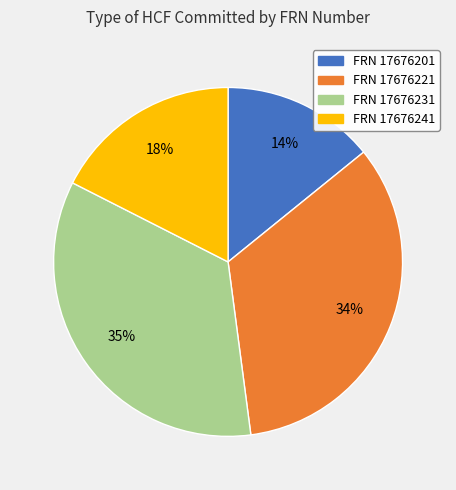

To the nearest percent, what is the average slice percentage?

25%